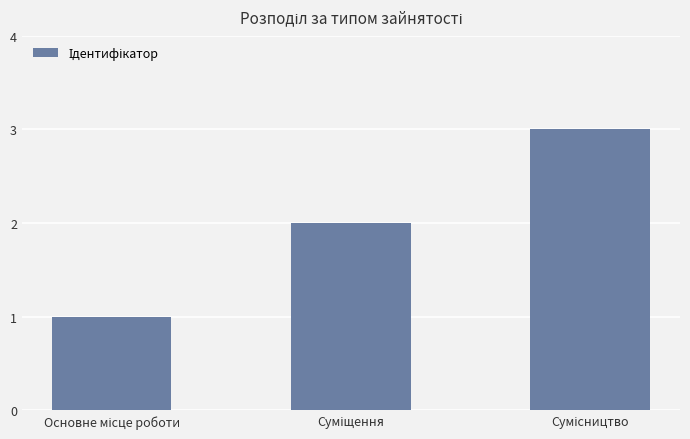

How many categories are shown in the chart?

3